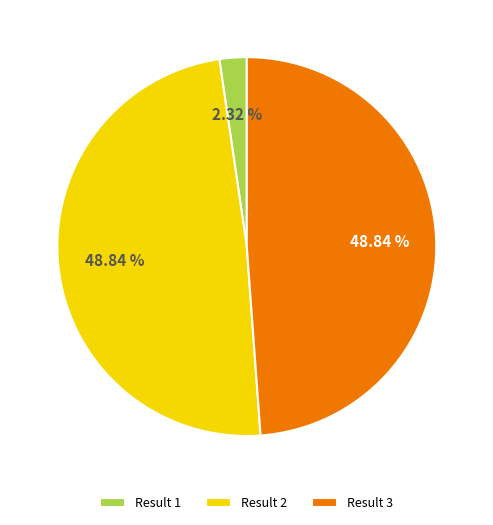

Combined, do Result 2 and Result 3 account for over 50%?

Yes